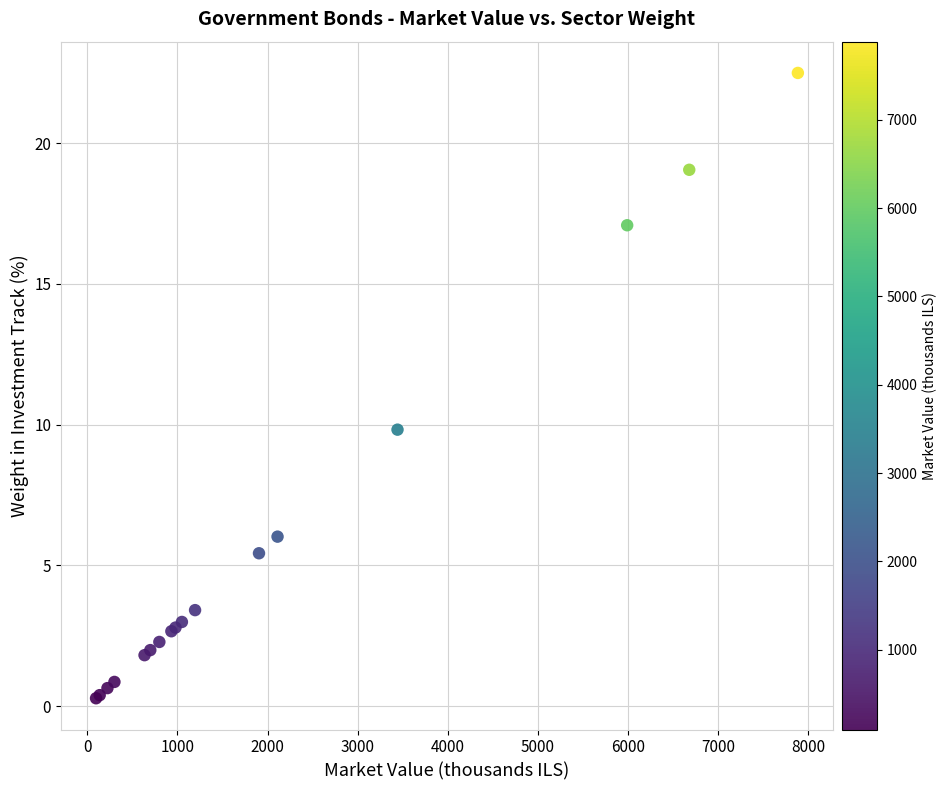

What Y value in the scatter plot is closest to 11?

9.8